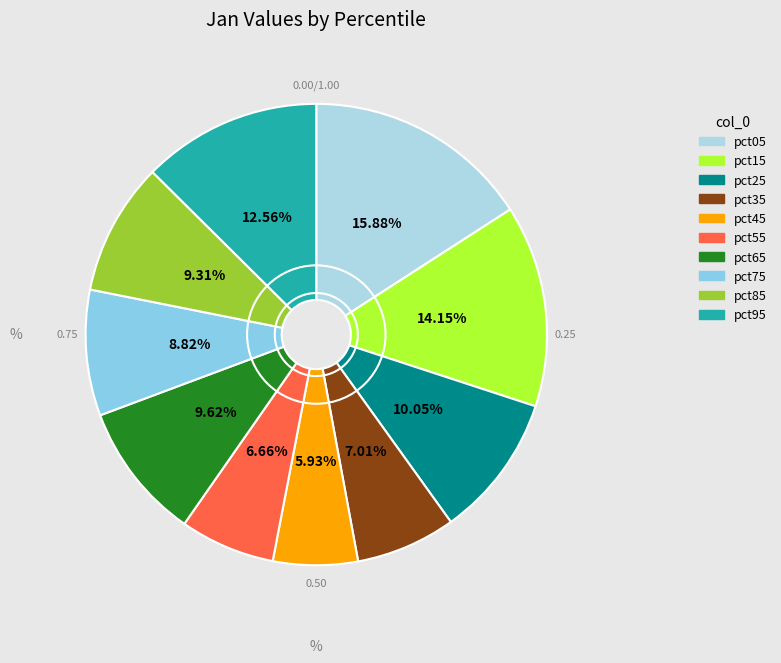

Is there any slice that represents more than half of the pie?

No